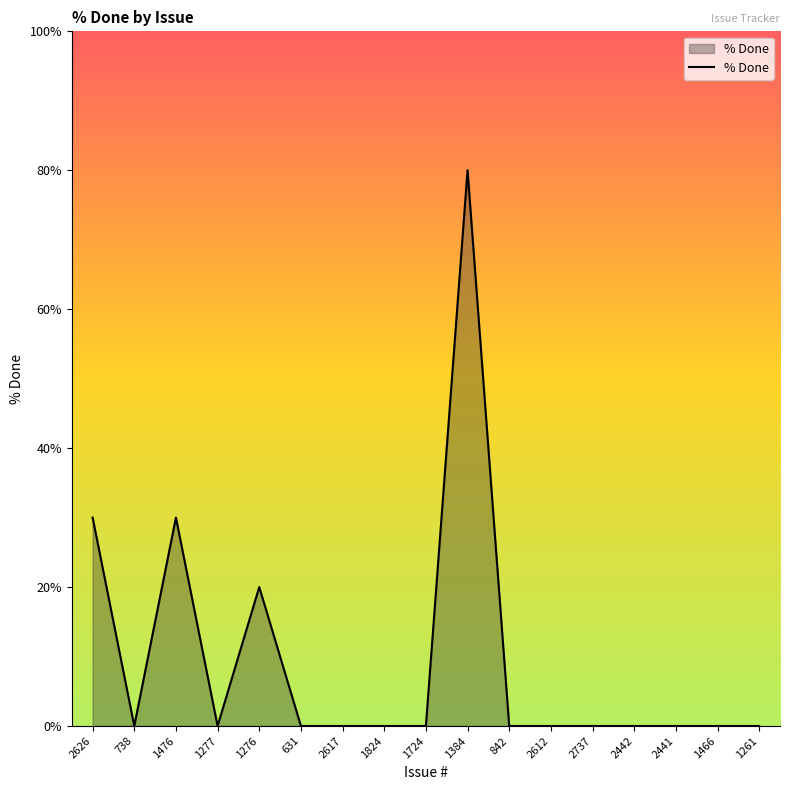

Is it true that the value at 2442 is 0?

True